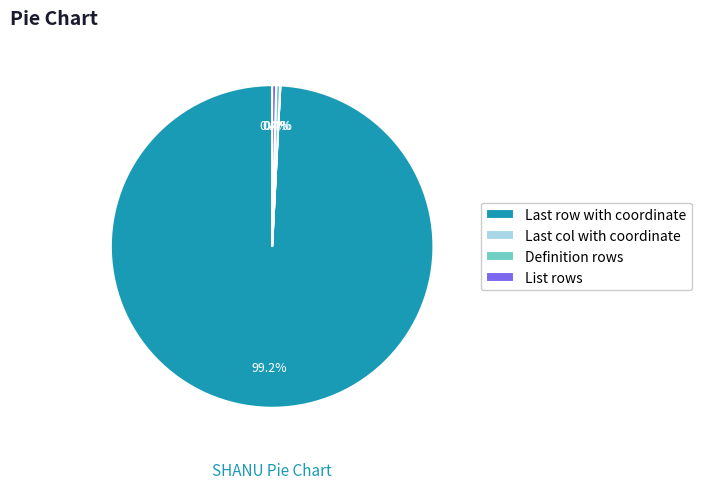

What is the largest slice in the pie chart?

Last row with coordinate